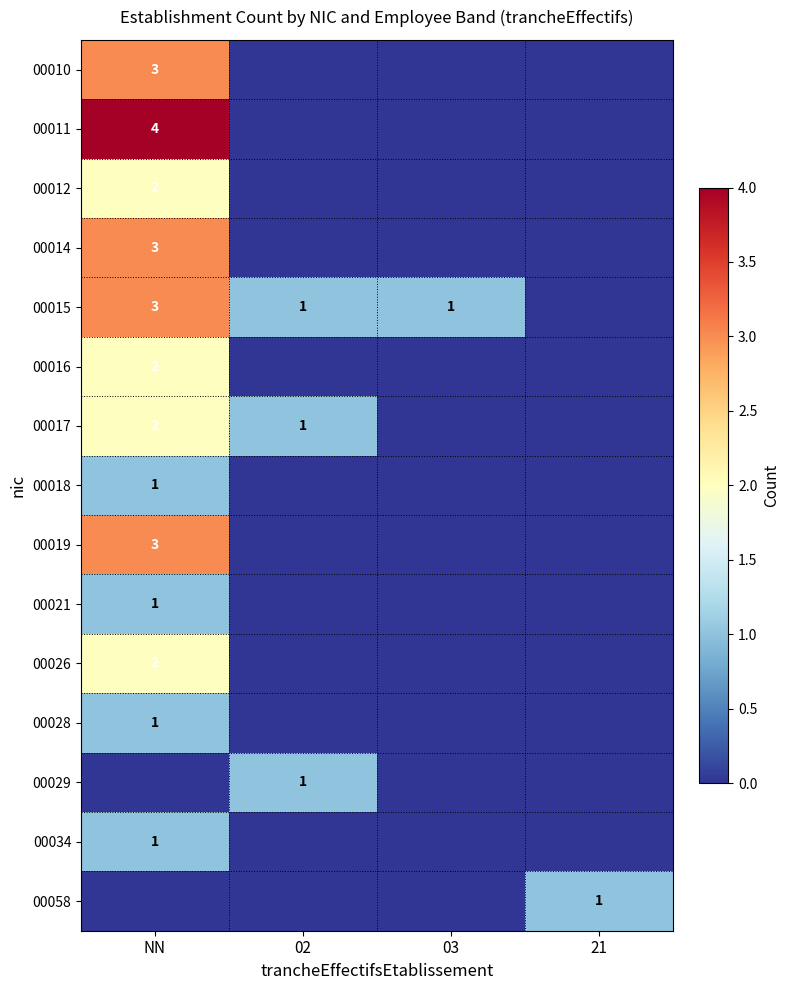

At how many categories does at least one series exceed 0?

4